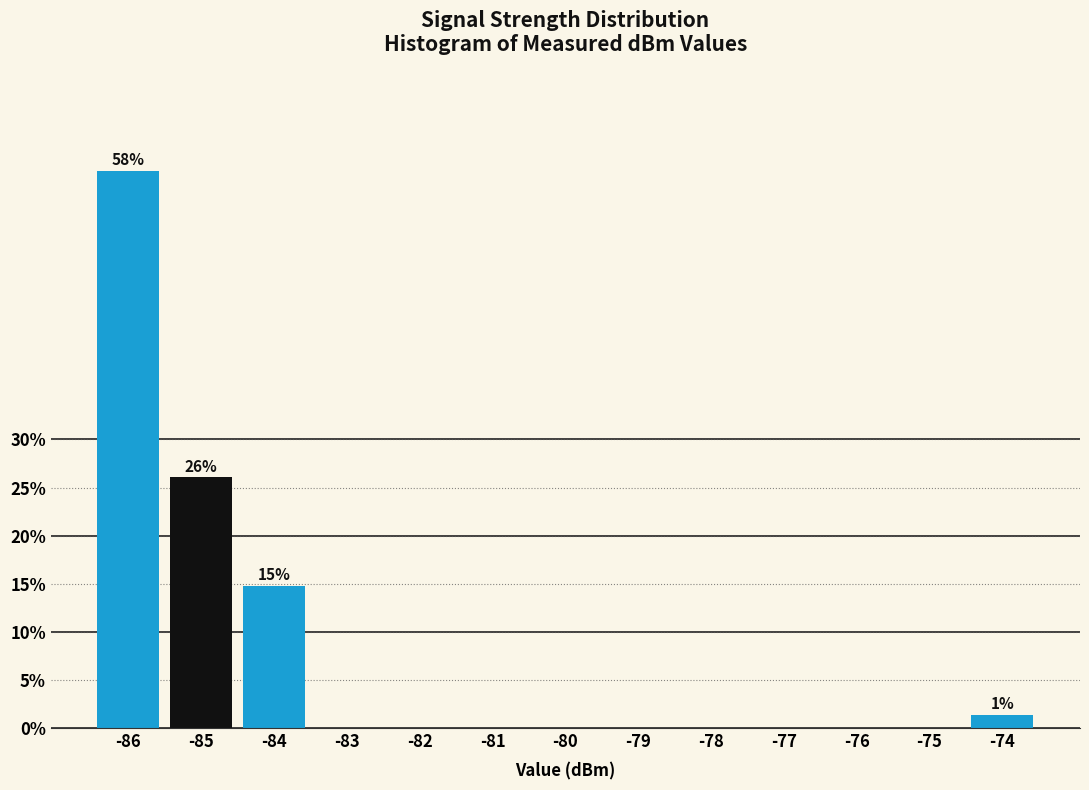

Reading left to right, transcribe all the data shown in this chart.

-86=57.9	-85=26.1	-84=14.7	-83=0.0	-82=0.0	-81=0.0	-80=0.0	-79=0.0	-78=0.0	-77=0.0	-76=0.0	-75=0.0	-74=1.3